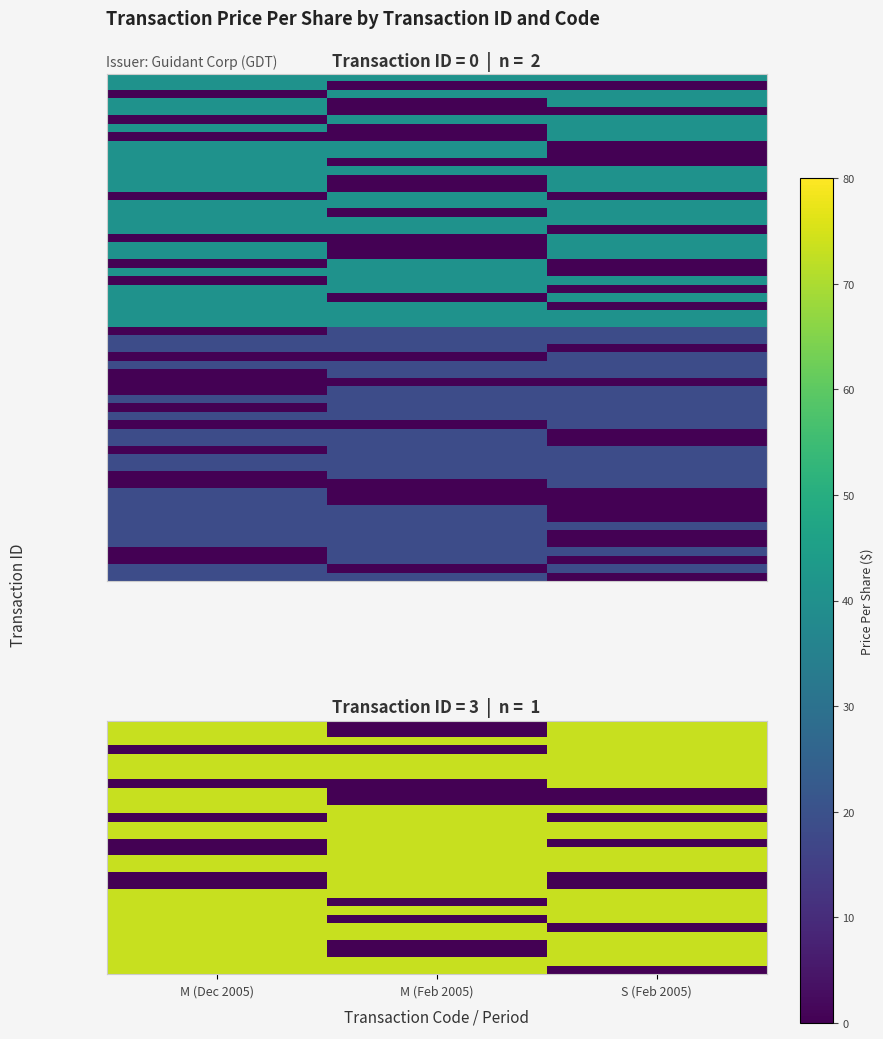

What is the average value of the 0_S series?

13.6